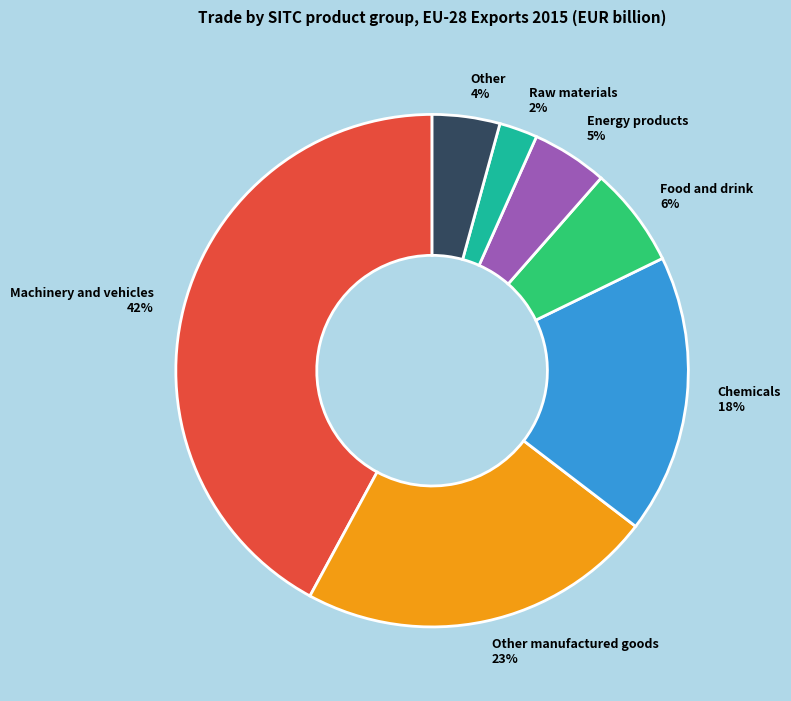

Do Raw materials and Chemicals together represent more than half of the pie?

No